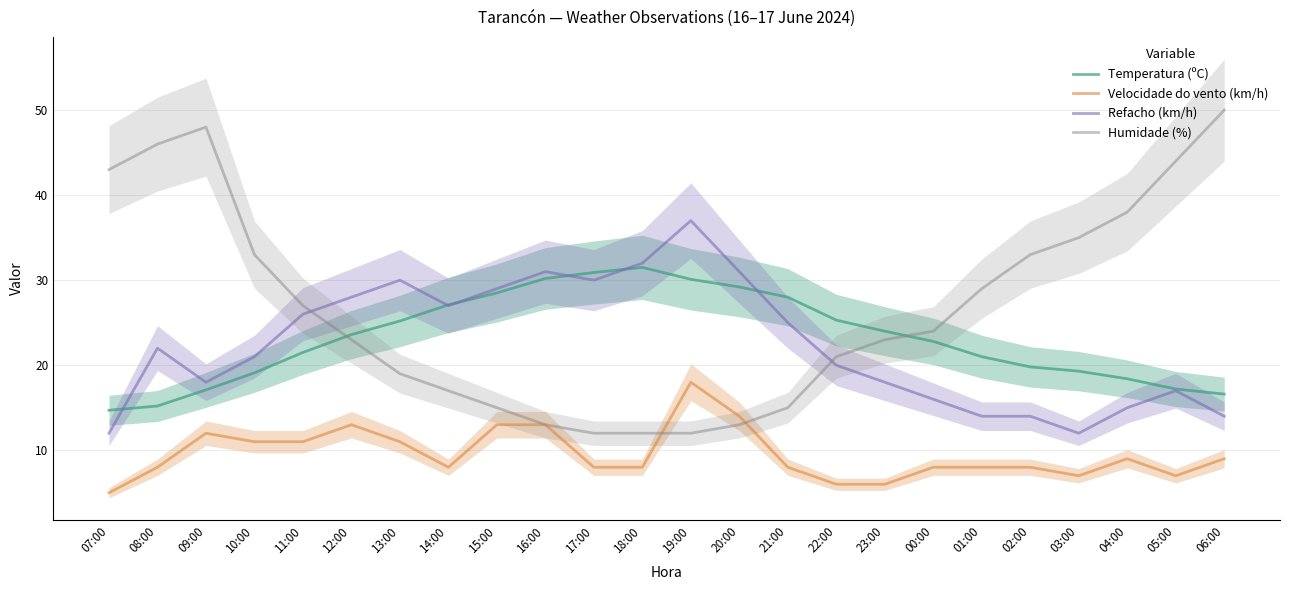

What is the total value across all series at 09:00?

95.1